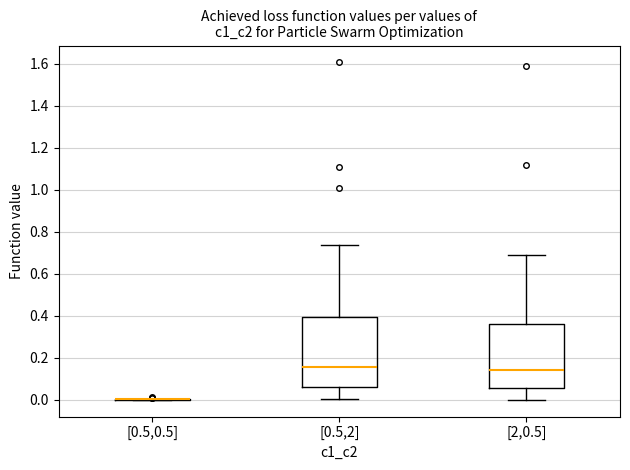

Reading left to right, read every box against the y-axis: the position of its median line, the range the box covers, and the ends of its whiskers. The values are not printed on the chart, so give them approximately, as read against the axis.

[0.5,0.5]: box collapsed to a line at 0.00, whiskers 0.00 to 0.00
[0.5,2]: median 0.16, box 0.06 to 0.40, whiskers 0.00 to 0.74
[2,0.5]: median 0.14, box 0.06 to 0.36, whiskers 0.00 to 0.68